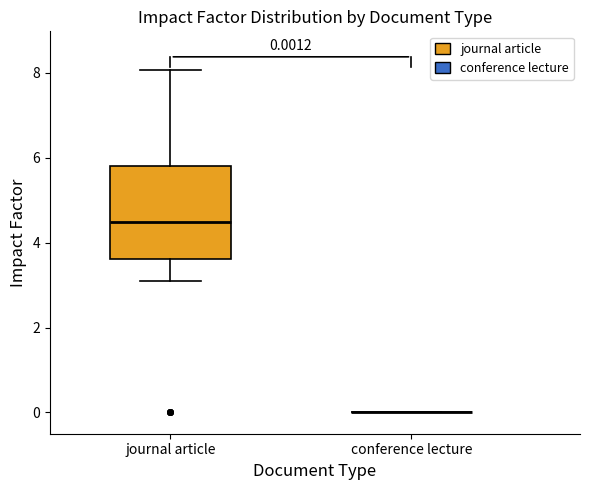

Which box is the tallest, from its lower edge to its upper edge?

journal article